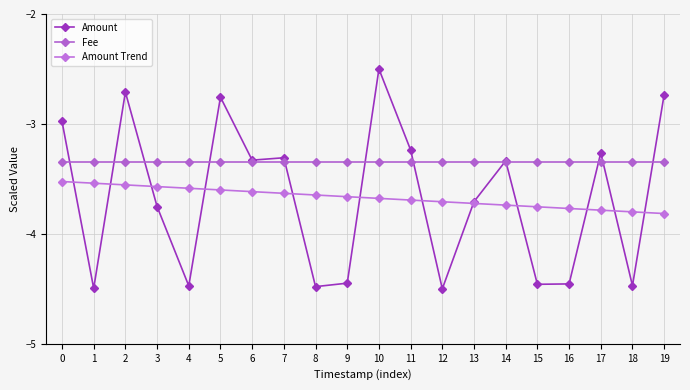

After their last crossing, which series has the higher values: Amount Trend or Amount?

Amount